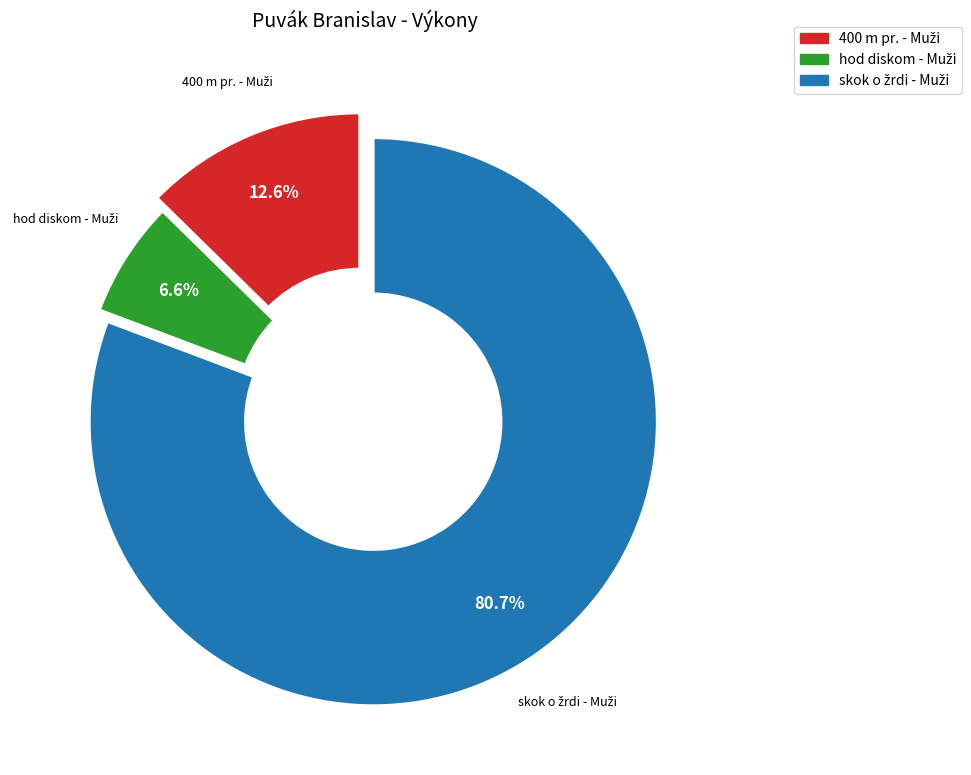

How many slices are in this pie chart?

3